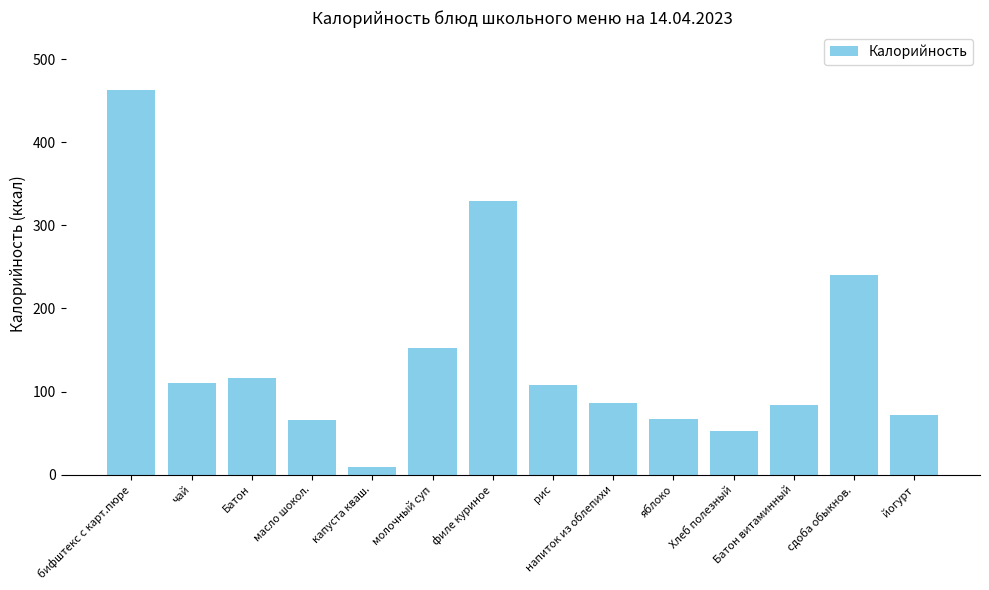

Which category has the lowest value across all series?

капуста кваш.